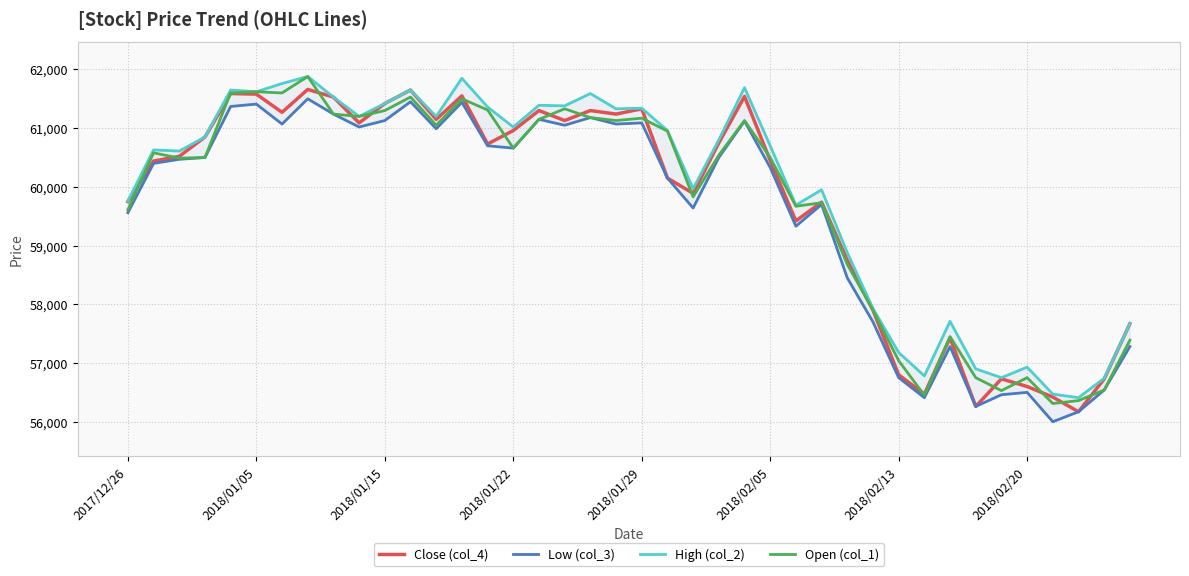

How many data points in Close (col_4) are above 60730?

19